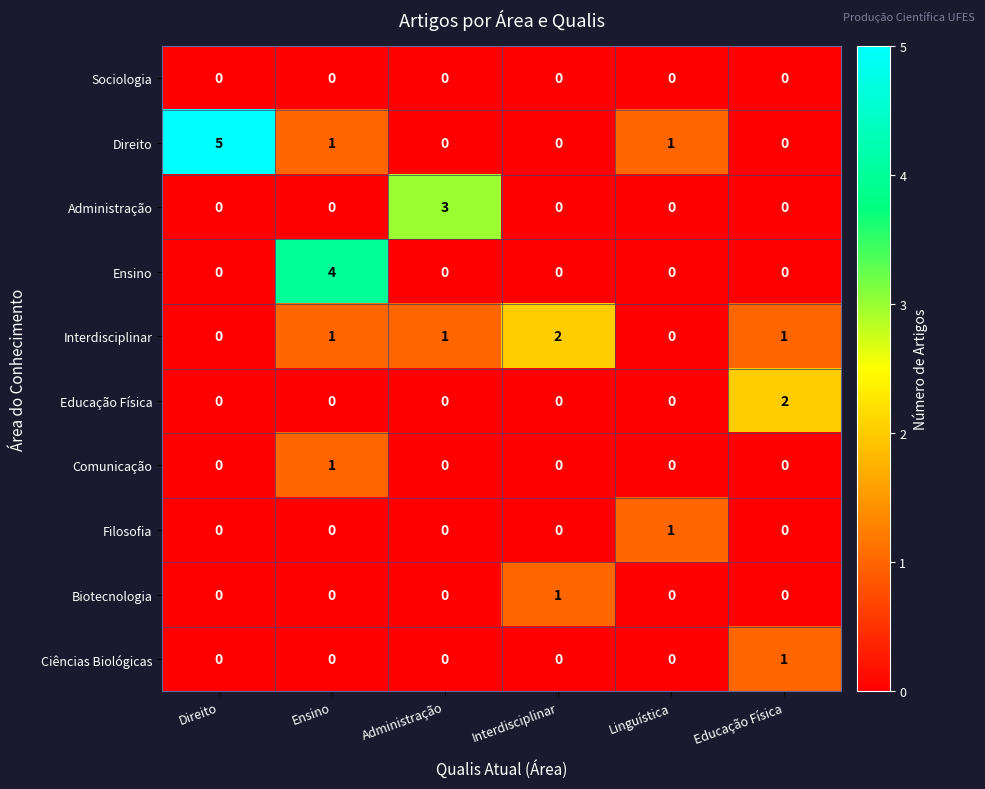

What is the maximum value shown in the chart?

5